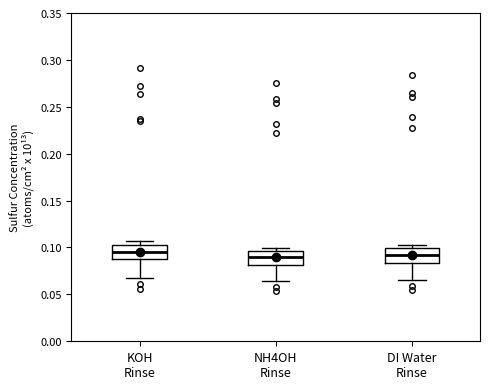

Where is the upper edge of the box for DI Water Rinse on the y-axis? The values are not printed on the chart, so give them approximately, as read against the axis.

0.100